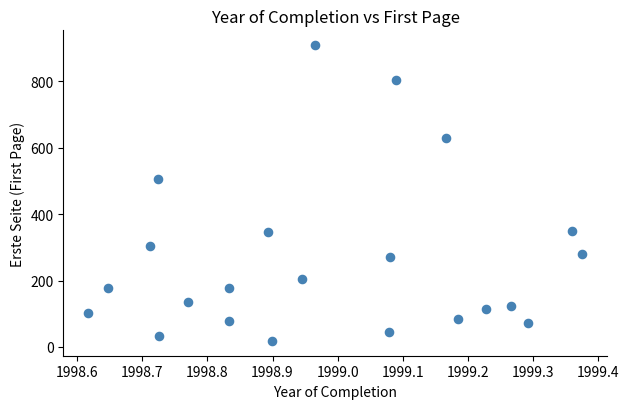

What is the range of Y values (max minus min)?

891